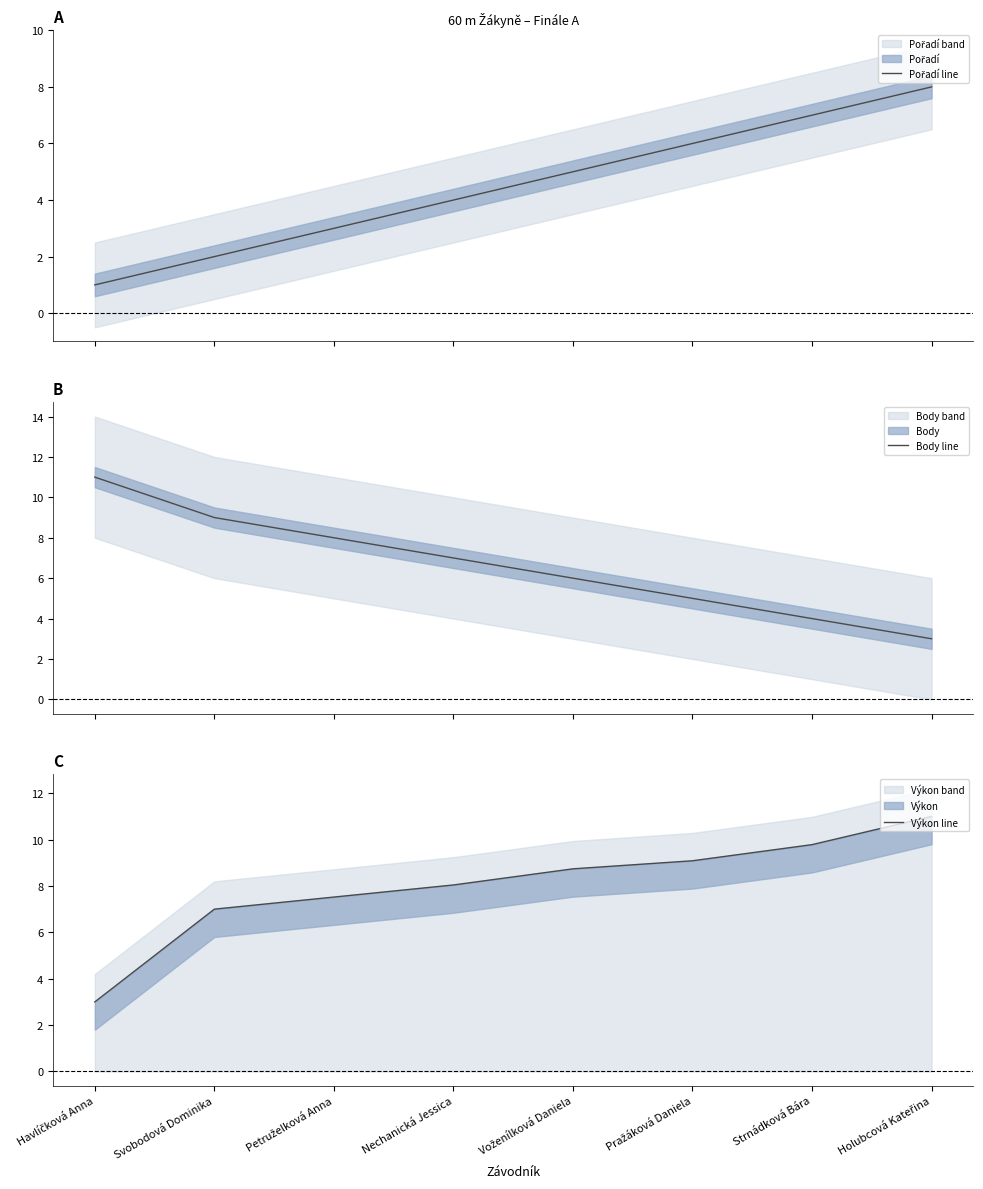

What is the label of the 3rd point from the left?

Petruželková Anna